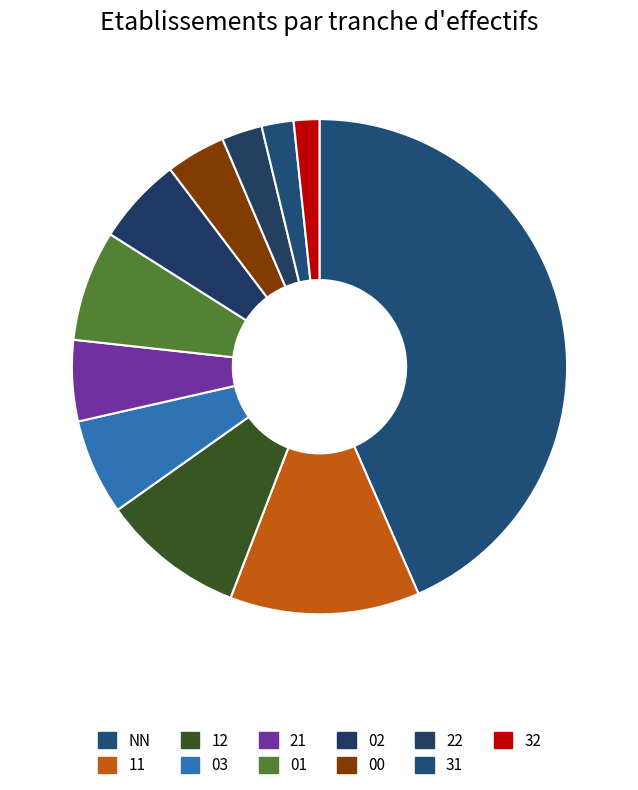

How many slices are in this pie chart?

11